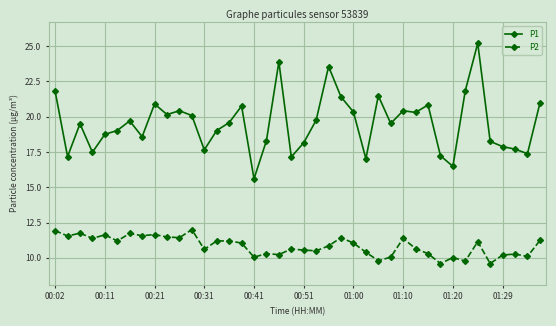

What is the minimum value for P1?

15.6